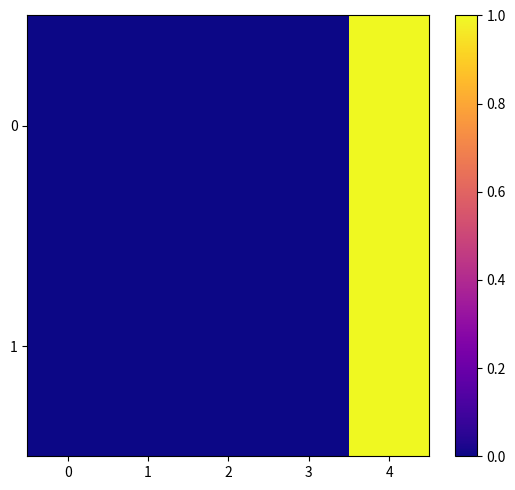

At 4, list the series in order from smallest to largest.

1, 0